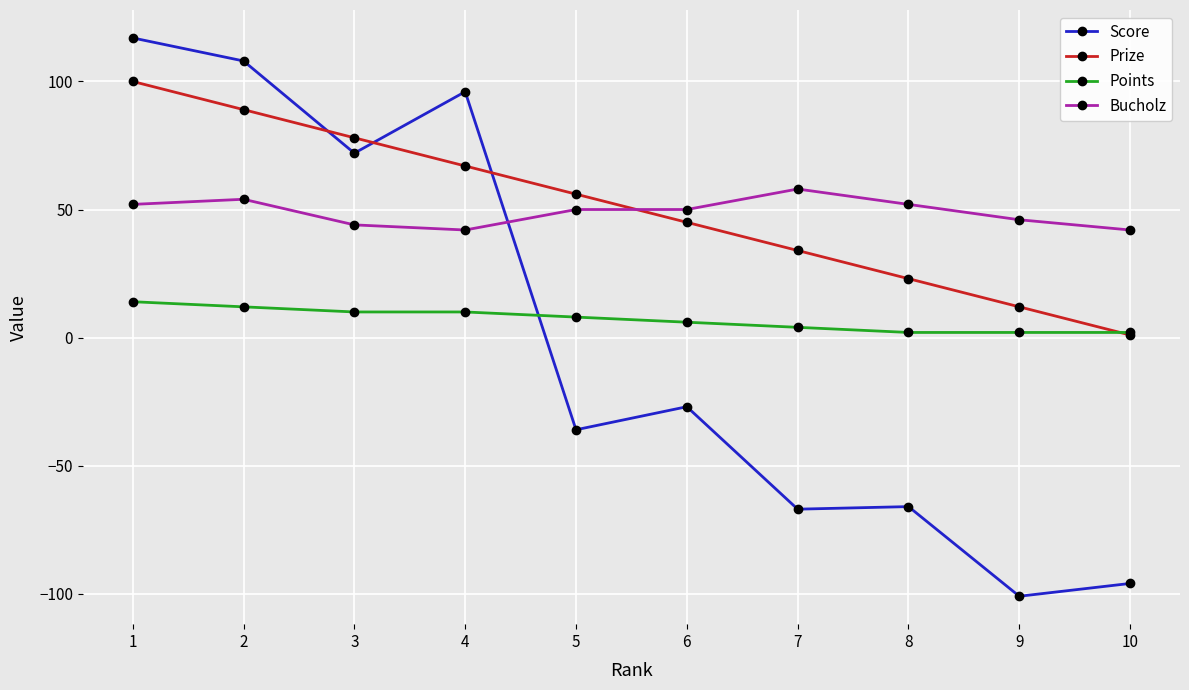

The Bucholz series shows 19 at 8. True or false?

False